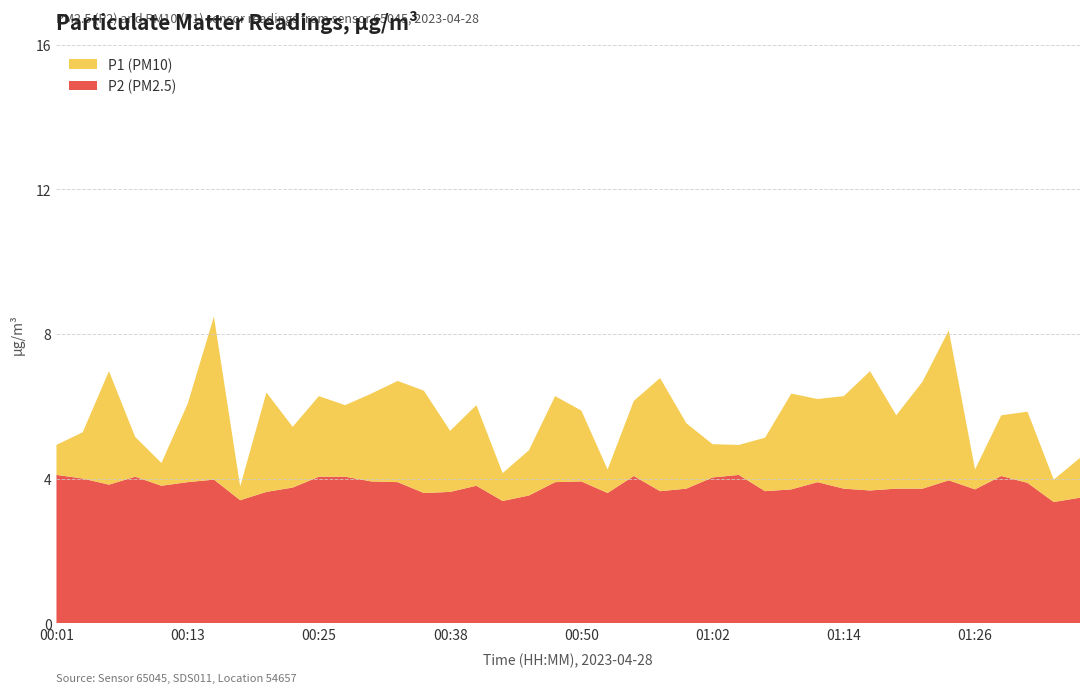

Reading left to right, list all the values displayed in this chart.

P2: 4.1	4.0	3.8	4.0	3.8	3.9	4.0	3.4	3.6	3.8	4.0	4.0	3.9	3.9	3.6	3.6	3.8	3.4	3.5	3.9	3.9	3.6	4.1	3.6	3.7	4.0	4.1	3.6	3.7	3.9	3.7	3.7	3.7	3.7	4.0	3.7	4.1	3.9	3.4	3.5
P1: 4.9	5.3	7.0	5.2	4.4	6.1	8.5	3.8	6.4	5.4	6.3	6.0	6.3	6.7	6.4	5.3	6.0	4.2	4.8	6.3	5.9	4.2	6.2	6.8	5.5	5.0	4.9	5.1	6.3	6.2	6.3	7.0	5.8	6.7	8.1	4.2	5.8	5.8	4.0	4.6